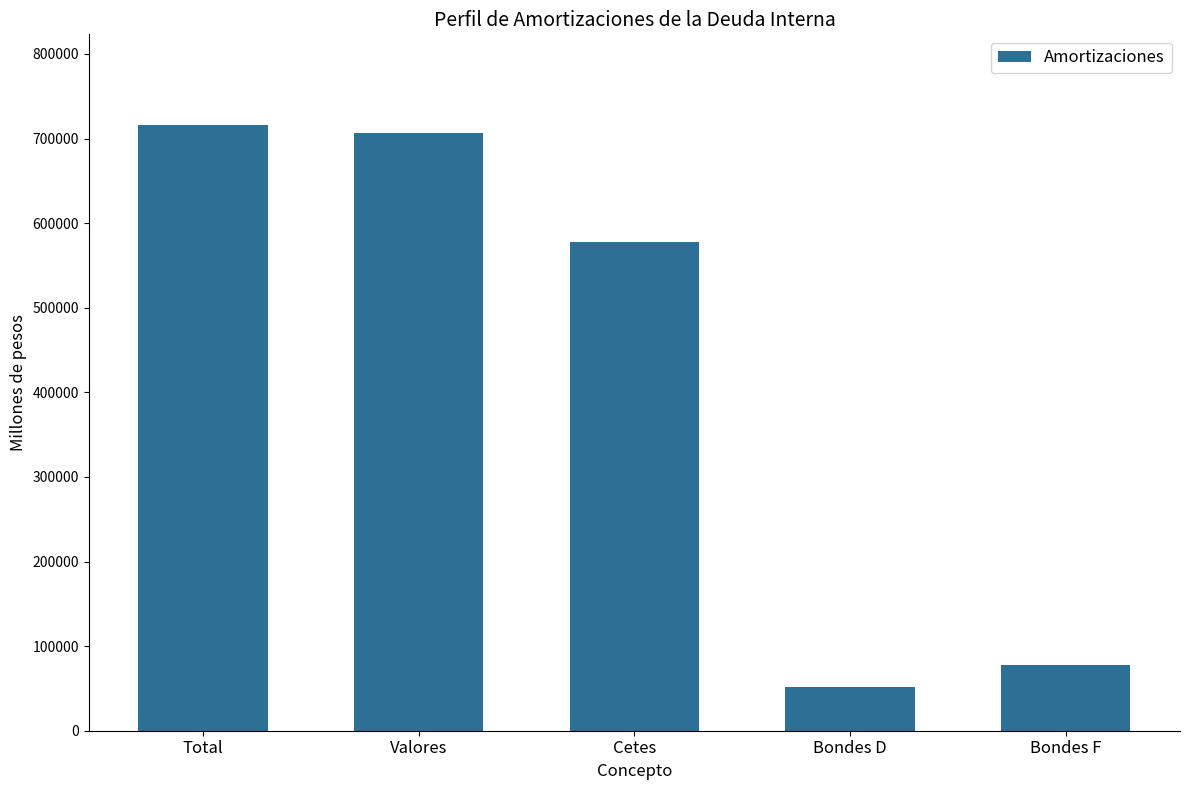

True or false: the data shows 147356.0 at Total.

False